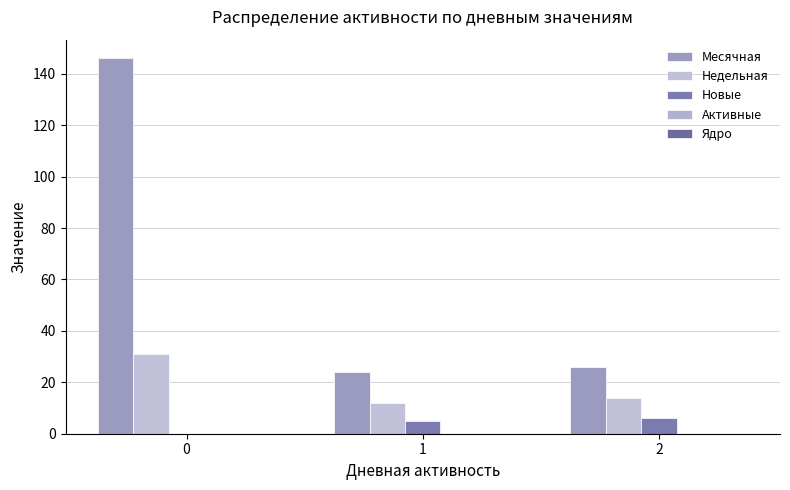

List the labels in order of Новые value, smallest first.

0, 1, 2